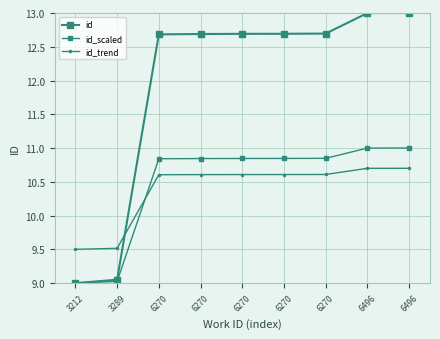

What is the total value across all series at 6270?

34.1